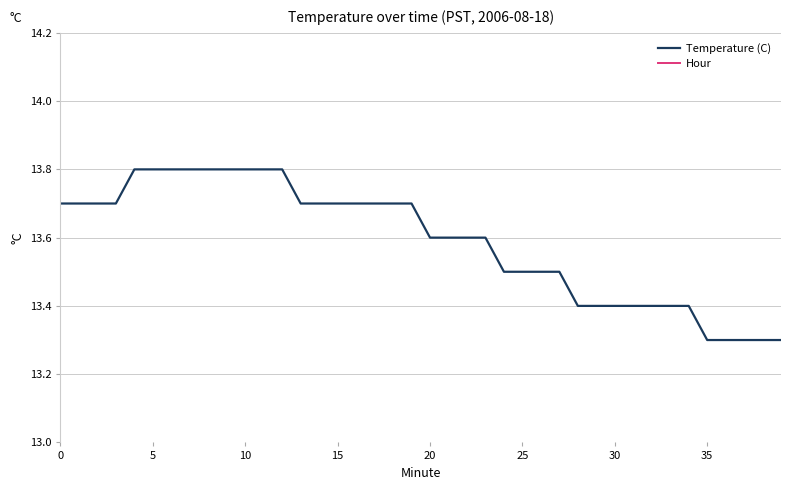

How many data points does each series have?

40